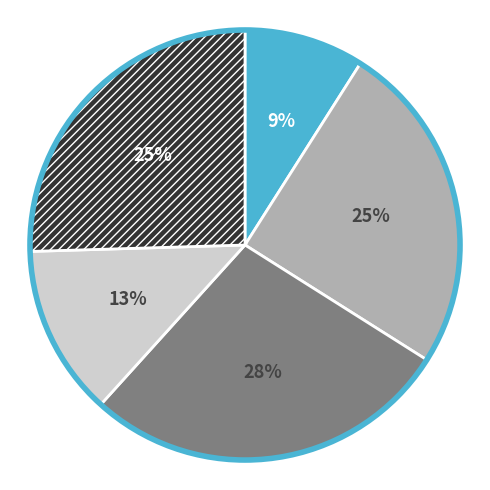

Does any single category account for the majority?

No